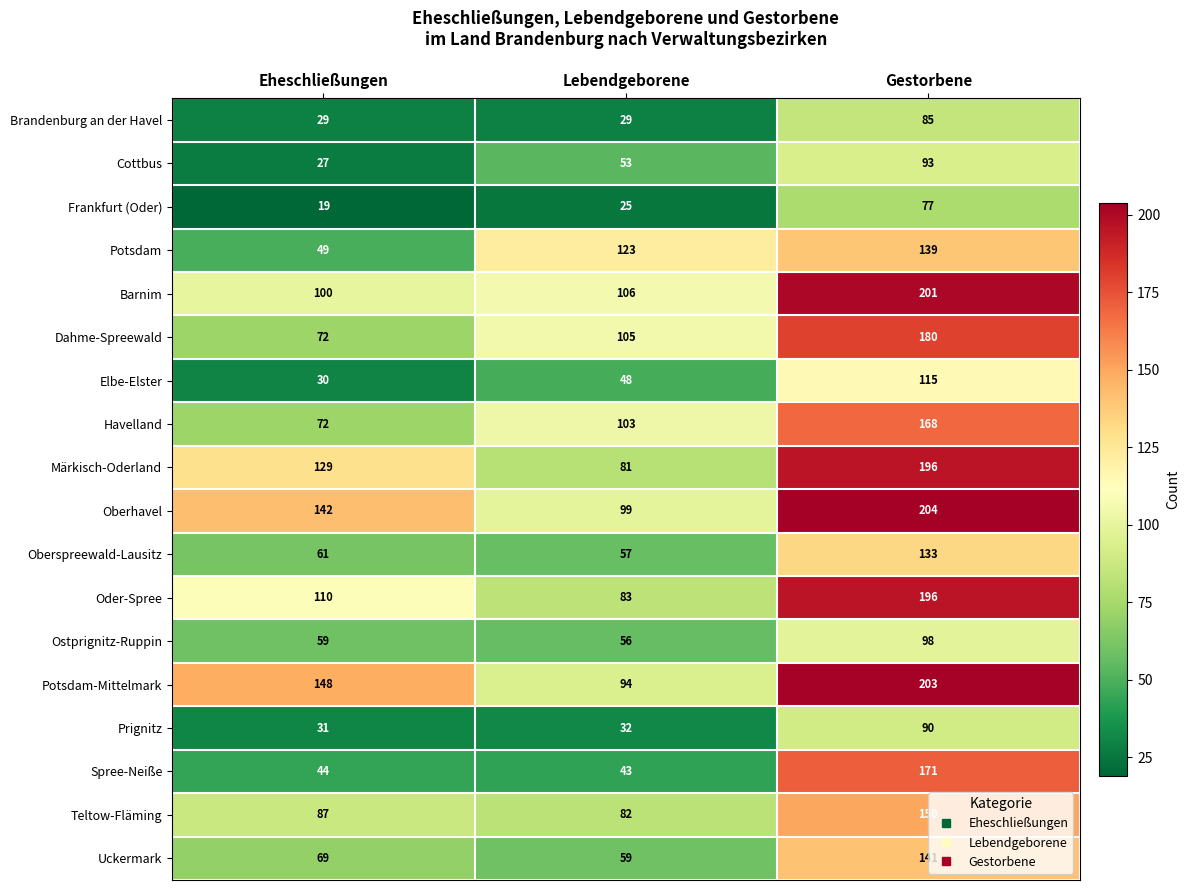

Which series has the widest spread of values?

Spree-Neiße